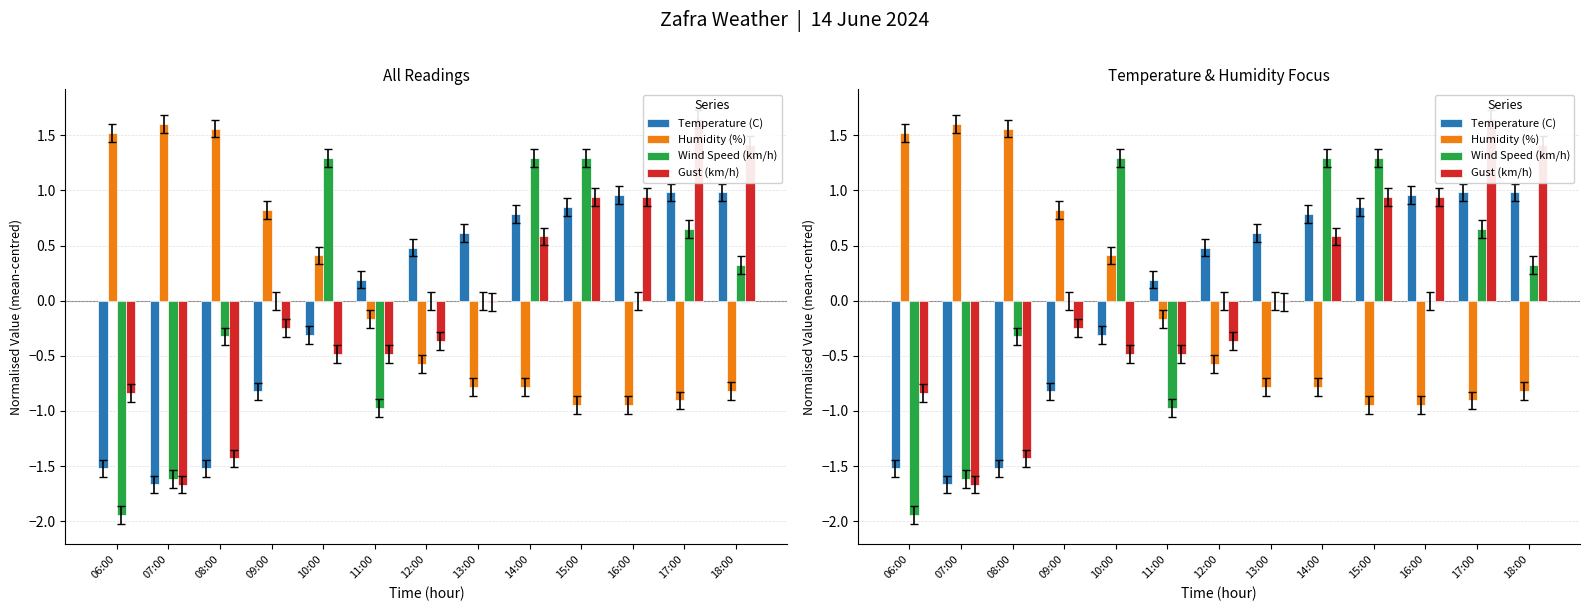

Is the value of Temperature (C) at 17:00 greater than the value of Wind Speed (km/h) at 14:00?

No